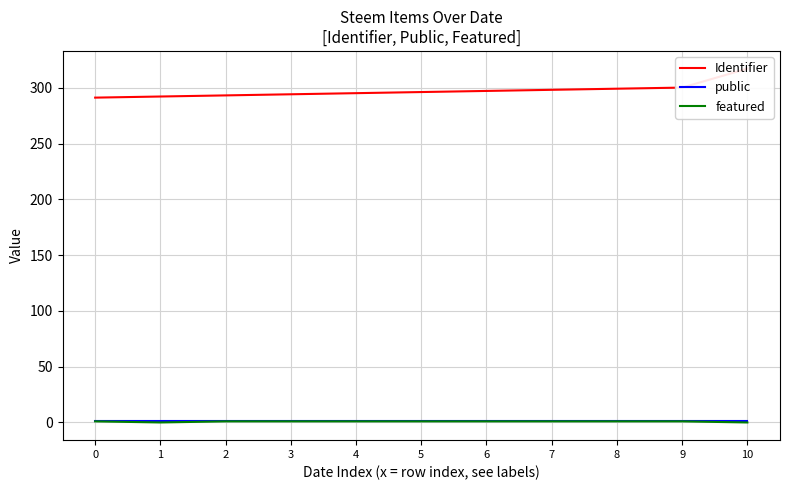

What is the sum of all Identifier values?

3274.2